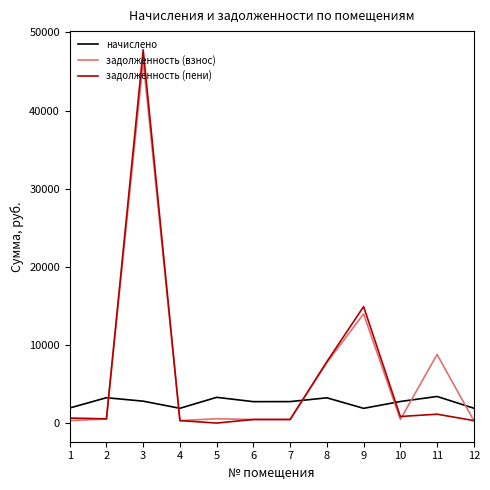

What is the total value across all series at 3?

96962.1